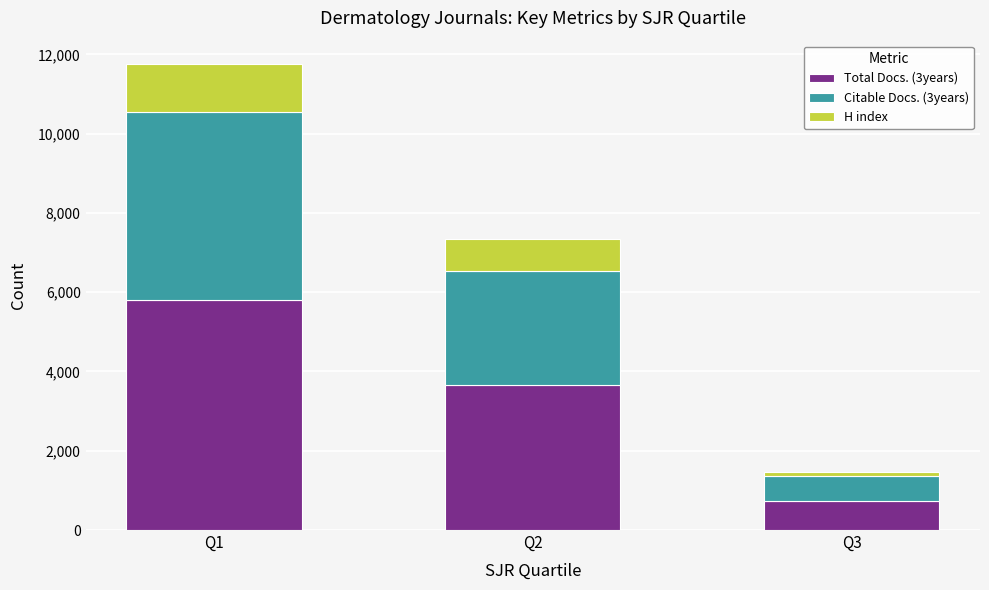

List the labels in order of Total Docs. (3years) value, smallest first.

Q3, Q2, Q1